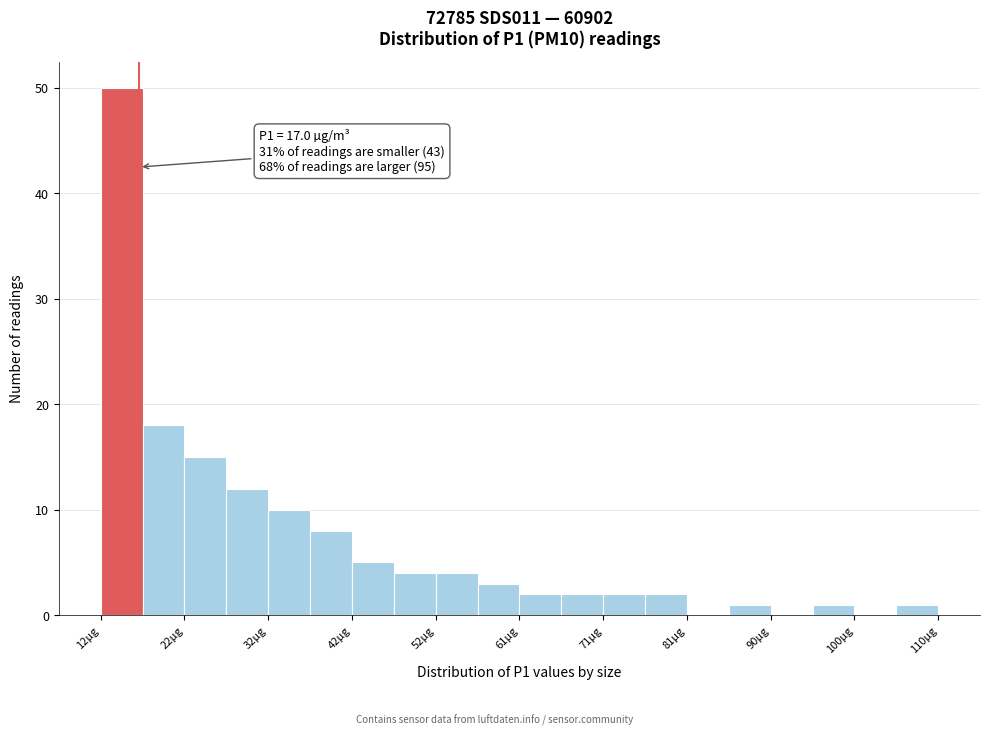

Which range on the x-axis has the tallest bar?

13 to 17